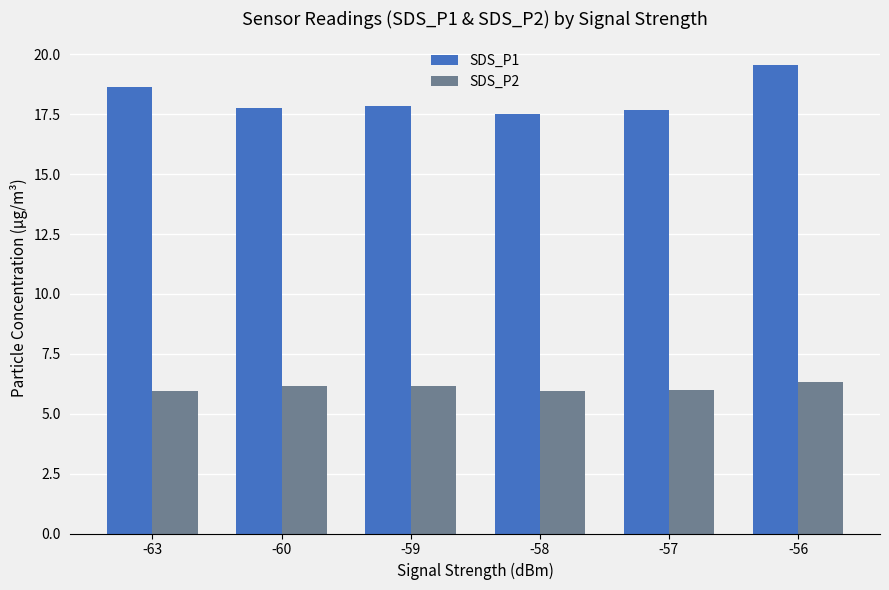

The SDS_P1 series shows 6.0 at -60. True or false?

False